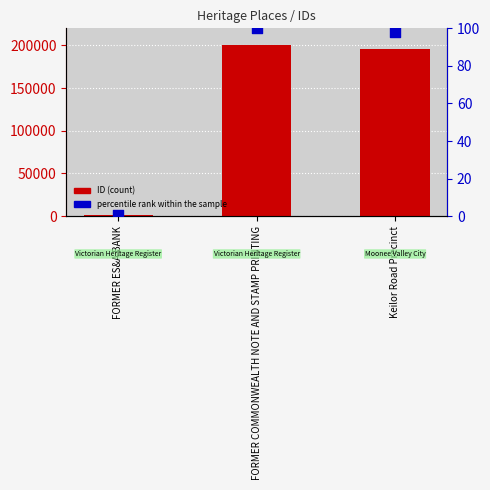

At which category is the sum across all series the highest?

FORMER COMMONWEALTH NOTE AND STAMP PRINTING